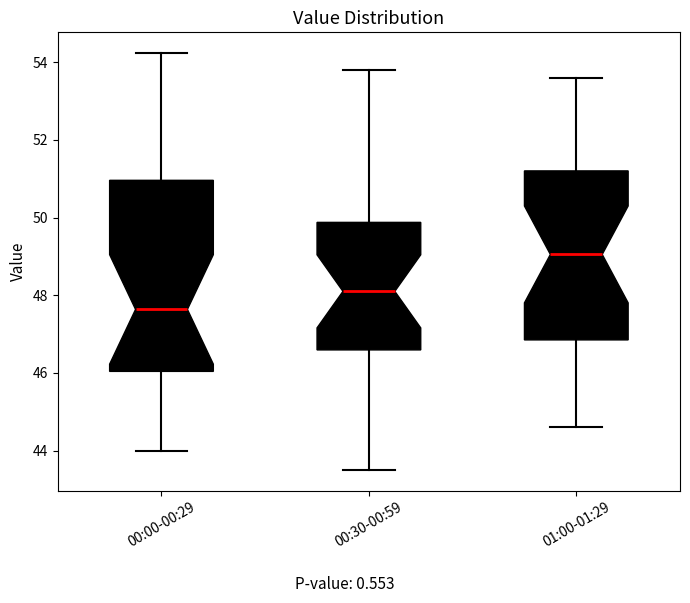

Which box has the highest median line?

01:00-01:29